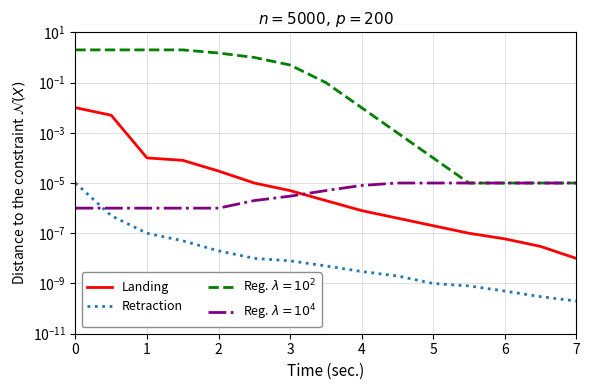

Reading right to left, extract all data points from this chart.

Landing: 0.0	0.0	0.0	0.0	0.0	0.0	0.0	0.0	0.0	0.0	0.0	0.0	0.0	0.0	0.0
Retraction: 0.0	0.0	0.0	0.0	0.0	0.0	0.0	0.0	0.0	0.0	0.0	0.0	0.0	0.0	0.0
Reg. $\lambda=10^2$: 0.0	0.0	0.0	0.0	0.0	0.0	0.0	0.1	0.5	1.0	1.5	2.0	2.0	2.0	2.0
Reg. $\lambda=10^4$: 0.0	0.0	0.0	0.0	0.0	0.0	0.0	0.0	0.0	0.0	0.0	0.0	0.0	0.0	0.0